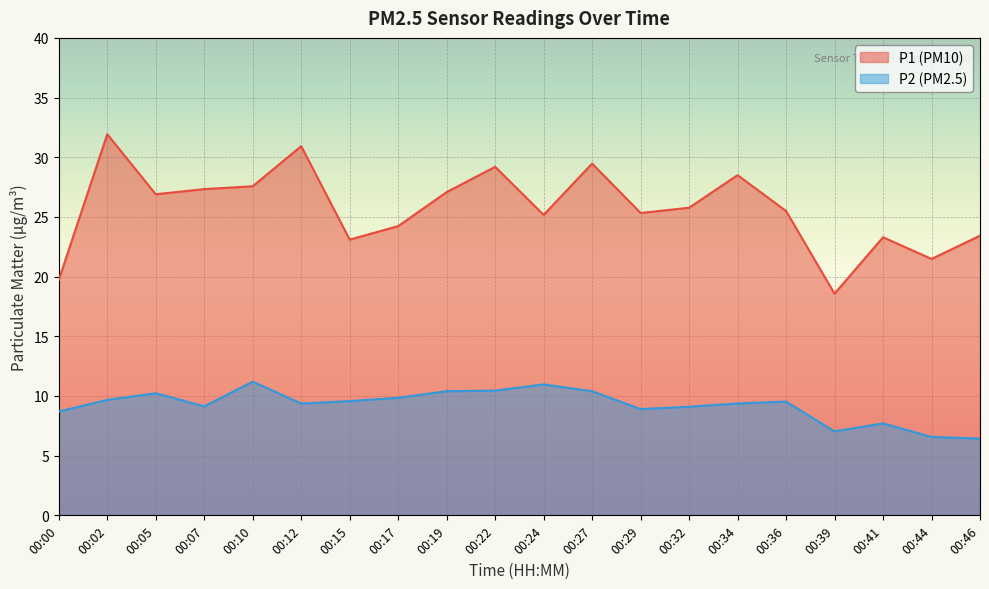

Which has a higher value, 00:27 or 00:39?

00:27